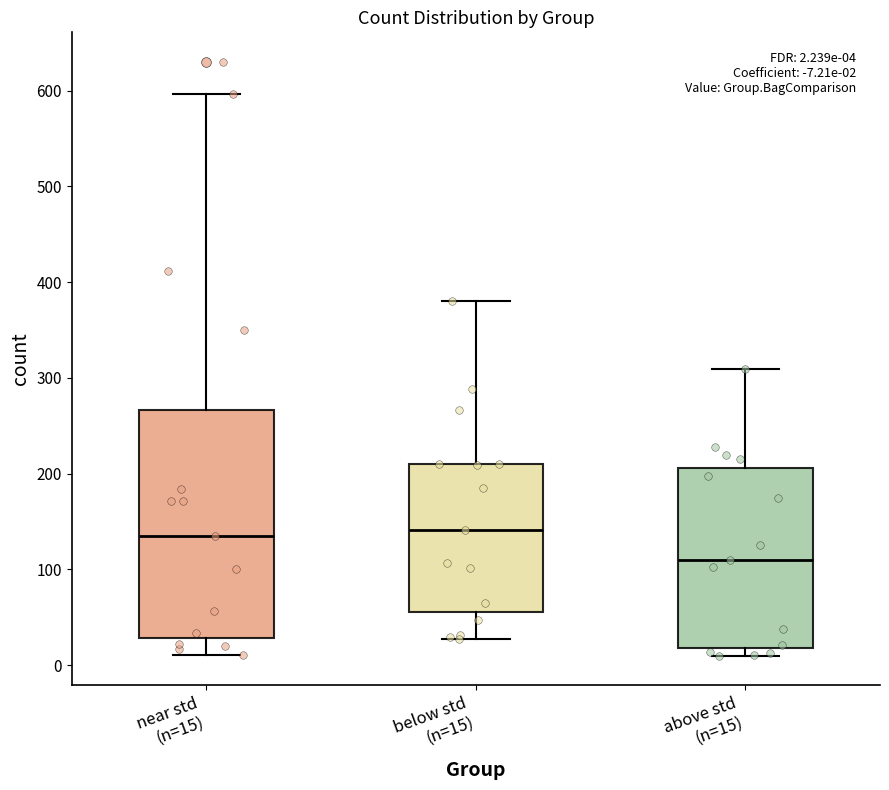

Comparing the boxes themselves (not the whiskers), which one is the tallest?

near std (n=15)